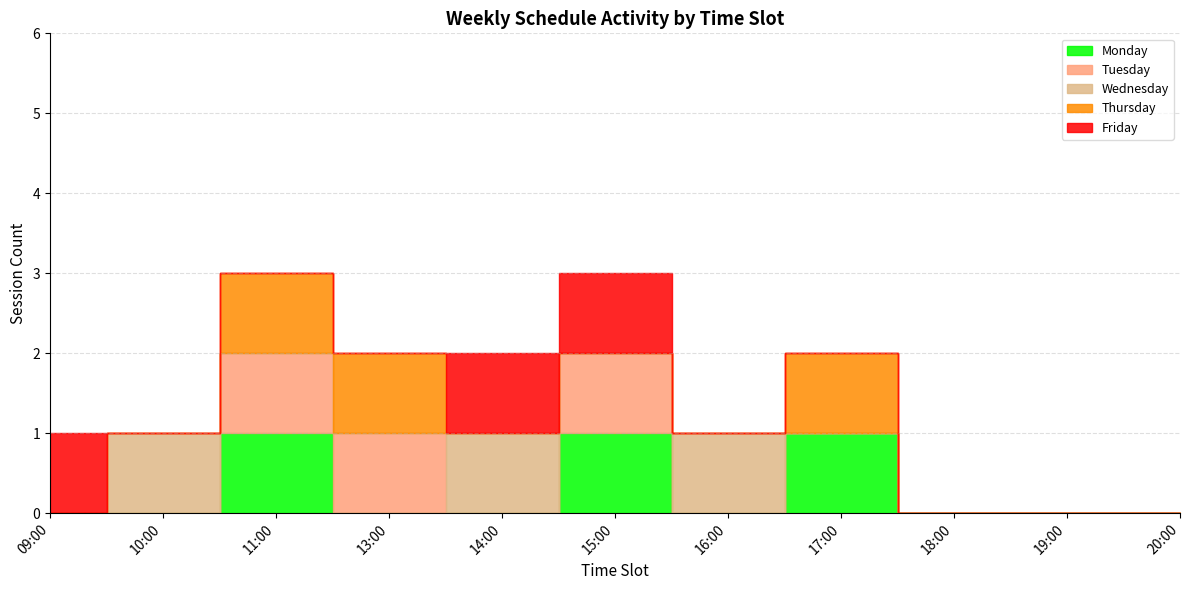

Is the value of Day 1 (Mon) at 10:00:00 greater than the value of Day 3 (Wed) at 14:00:00?

No